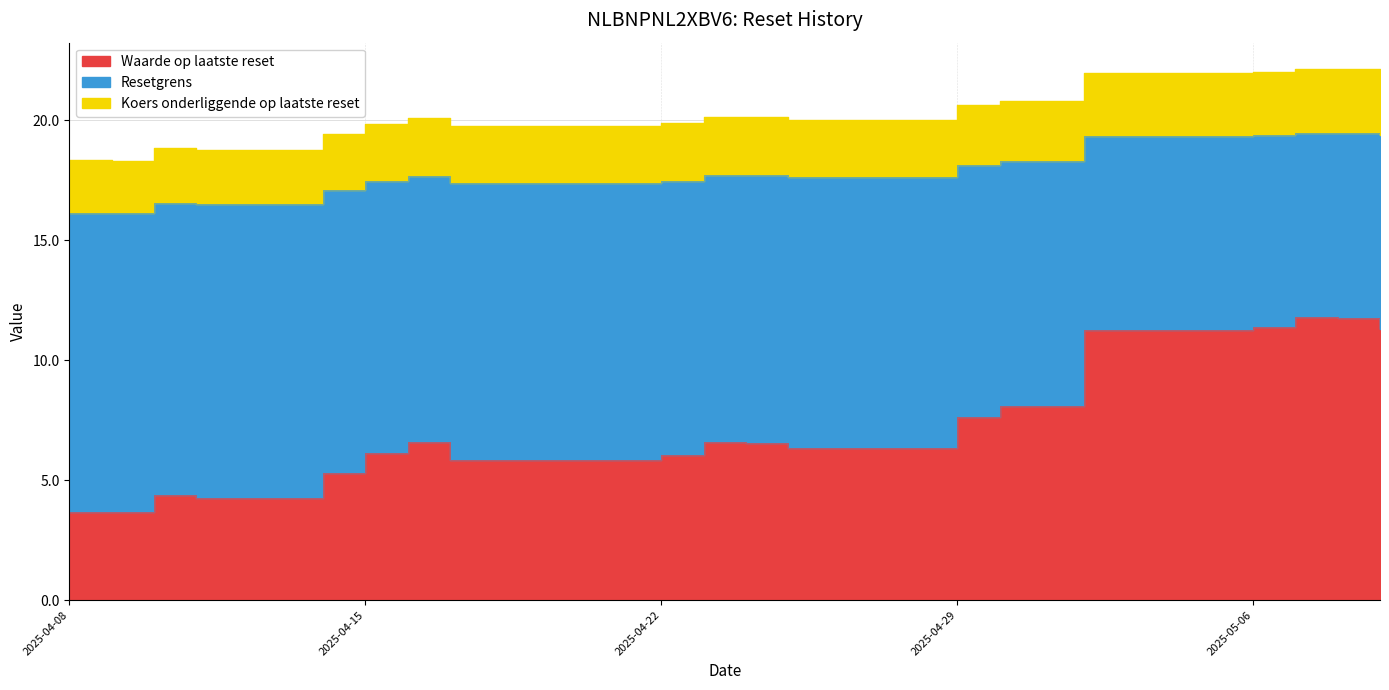

What is the difference between the Waarde op laatste reset values at 2025-04-09 and 2025-04-17?

2.2